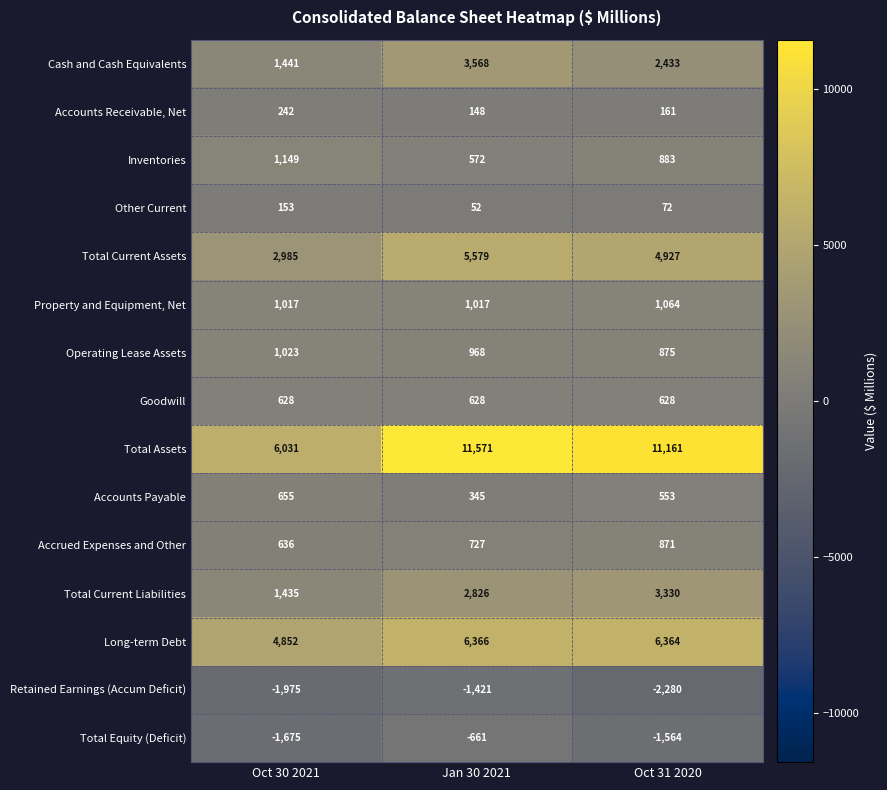

Which category has the highest value in the Operating Lease Assets series?

Oct 30 2021